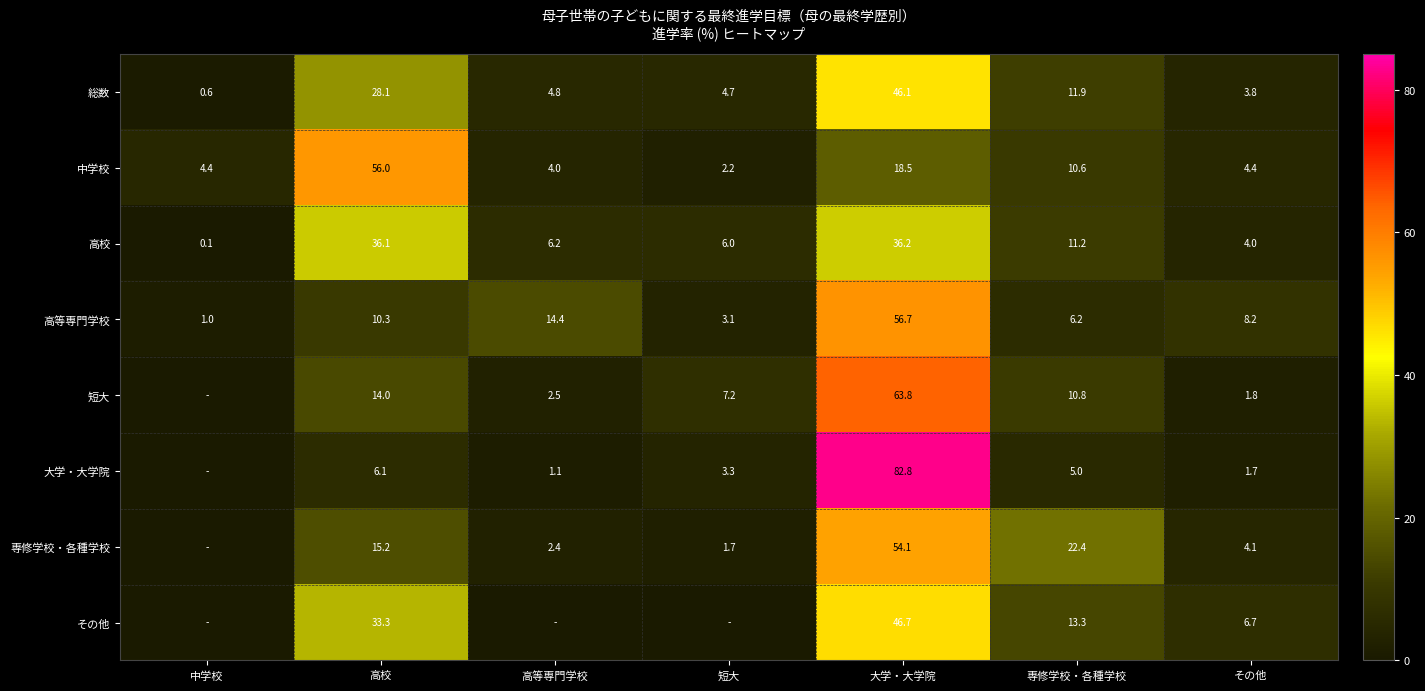

What is the difference between the highest and lowest values at 高校?

49.9